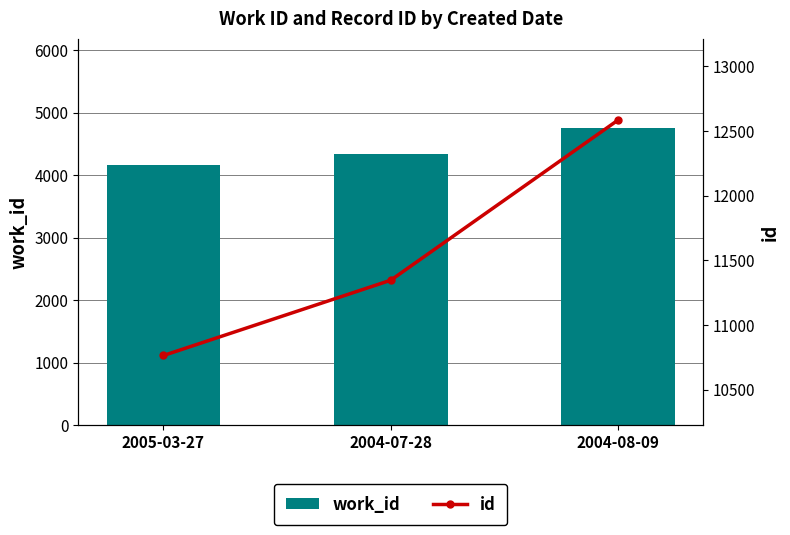

Which series changed the most between 2005-03-27 and 2004-08-09?

id